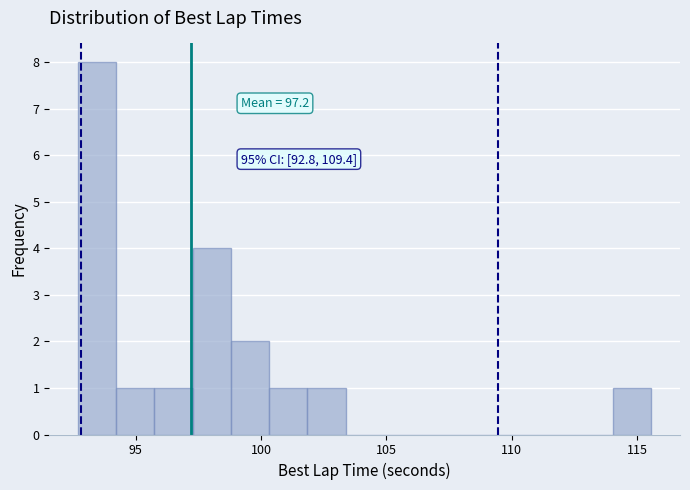

Around what value on the x-axis is the tallest bar? Give the approximate position of its centre, as read against the axis.

93.5